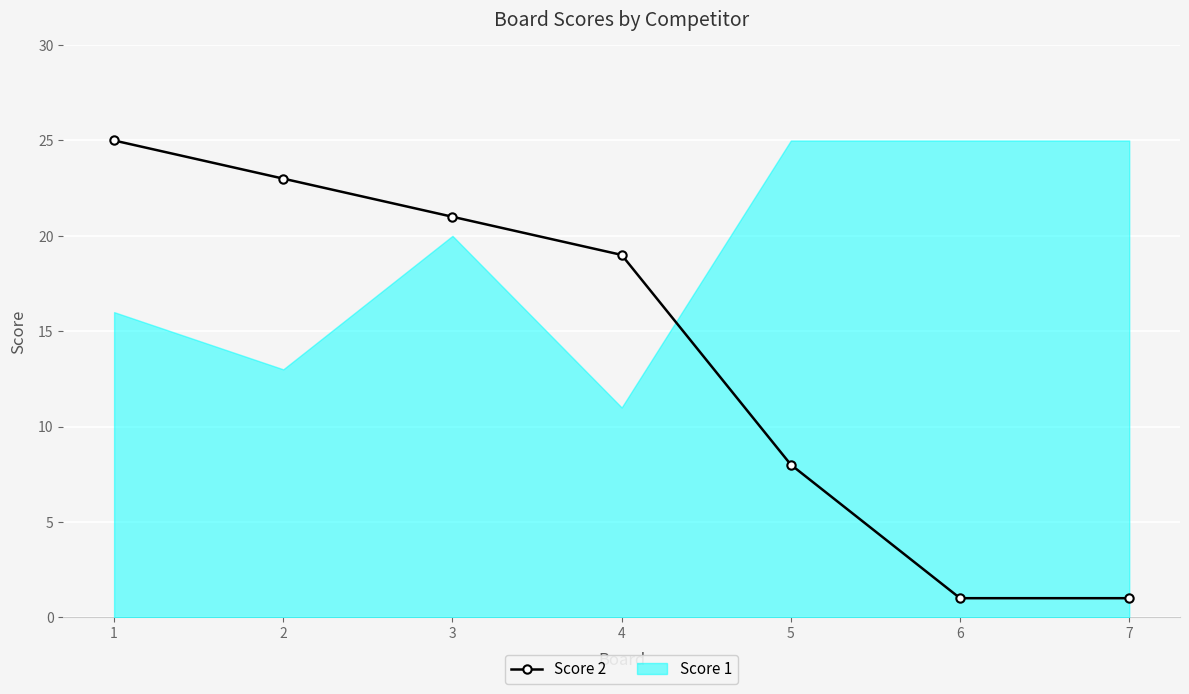

Is the value of Score 2 at 5 greater than the value of Score 1 at 1?

No